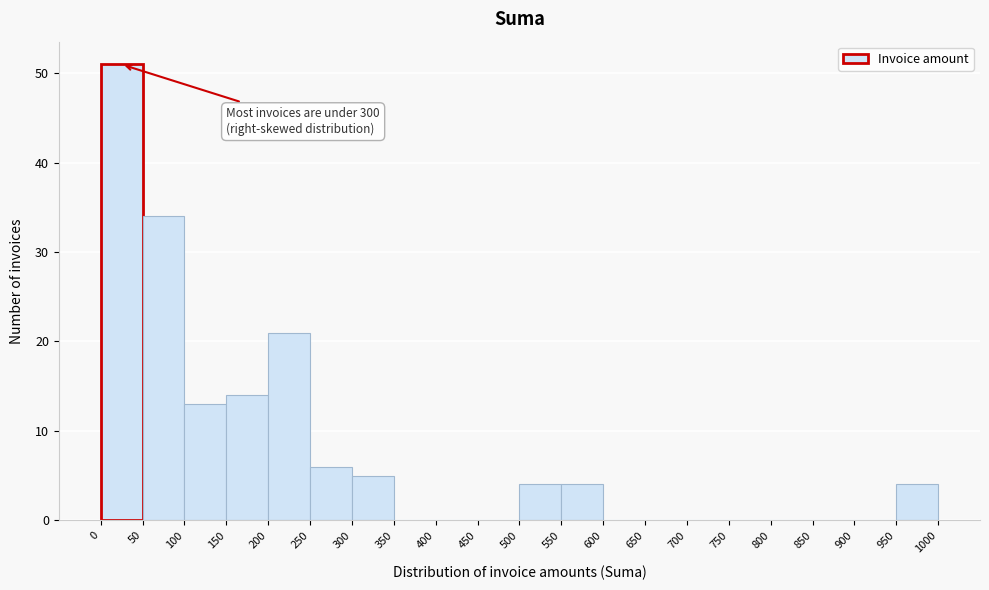

Which range on the x-axis has the tallest bar?

0 to 50